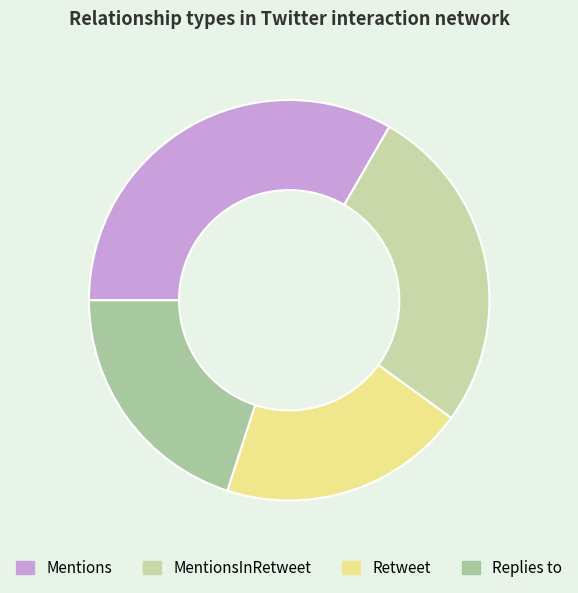

To the nearest percent, what is the average slice percentage?

25%